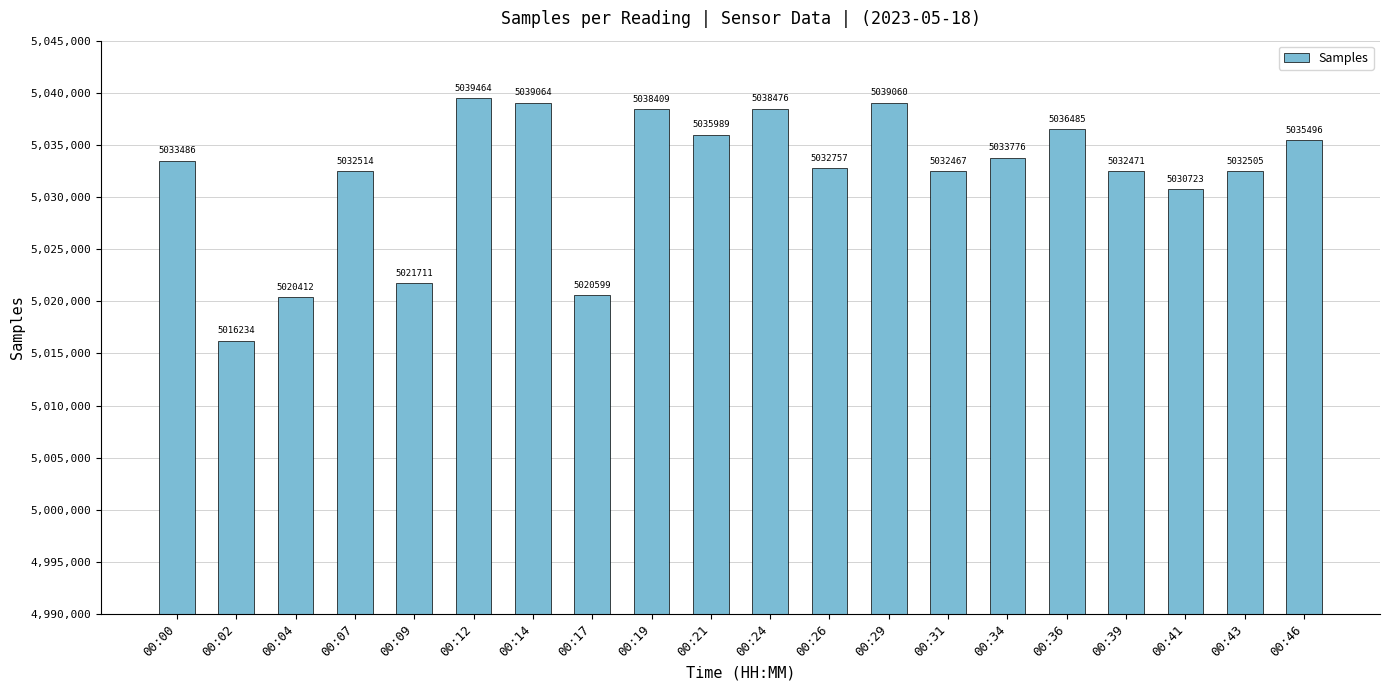

What is the approximate value at 00:29, to the nearest 50?

5039050